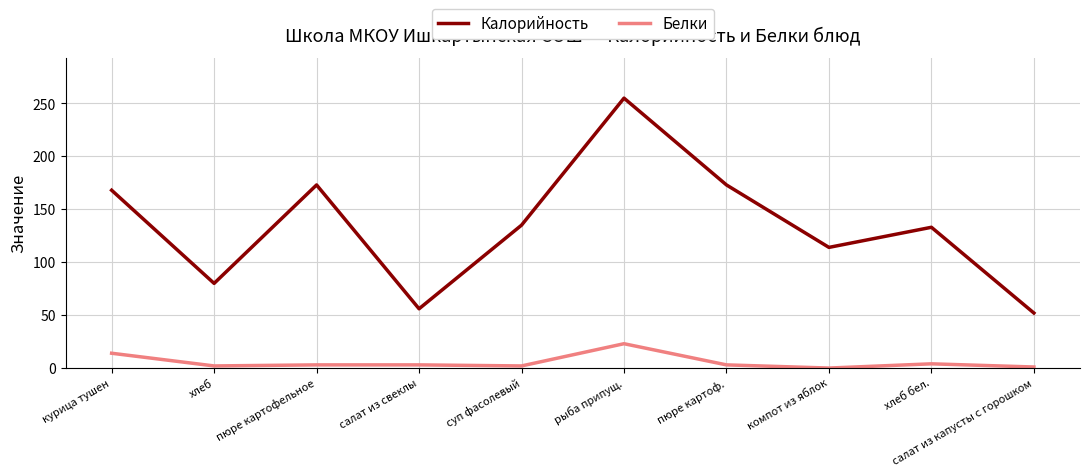

True or false: Калорийность has a value of 135 at суп фасолевый.

True